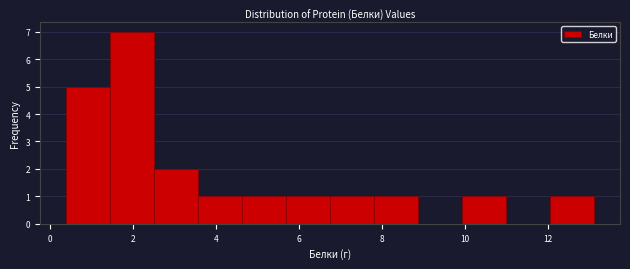

Reading left to right, list every bar in this chart as the range it spans on the x-axis followed by its height. Neither the bar edges nor the heights are printed on the chart, so give them approximately, as read against the axes.

0.4 to 1.4: 5
1.4 to 2.6: 7
2.6 to 3.6: 2
3.6 to 4.6: 1
4.6 to 5.6: 1
5.6 to 6.8: 1
6.8 to 7.8: 1
7.8 to 8.8: 1
8.8 to 10.0: 0
10.0 to 11.0: 1
11.0 to 12.0: 0
12.0 to 13.2: 1